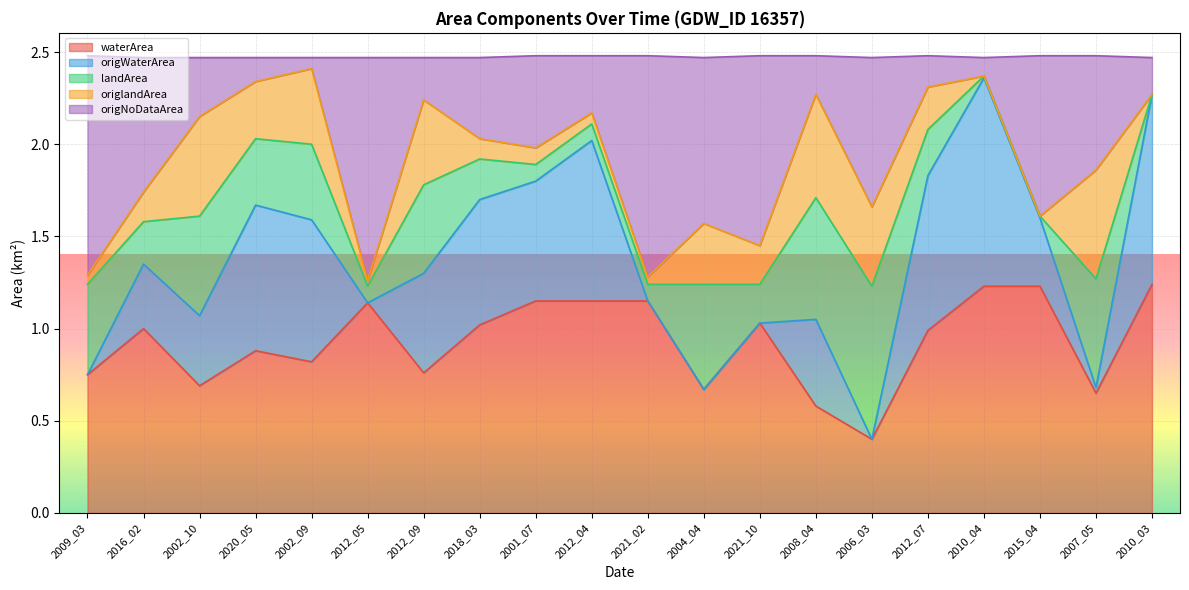

What is the total value across all series at 2012_07?

2.5